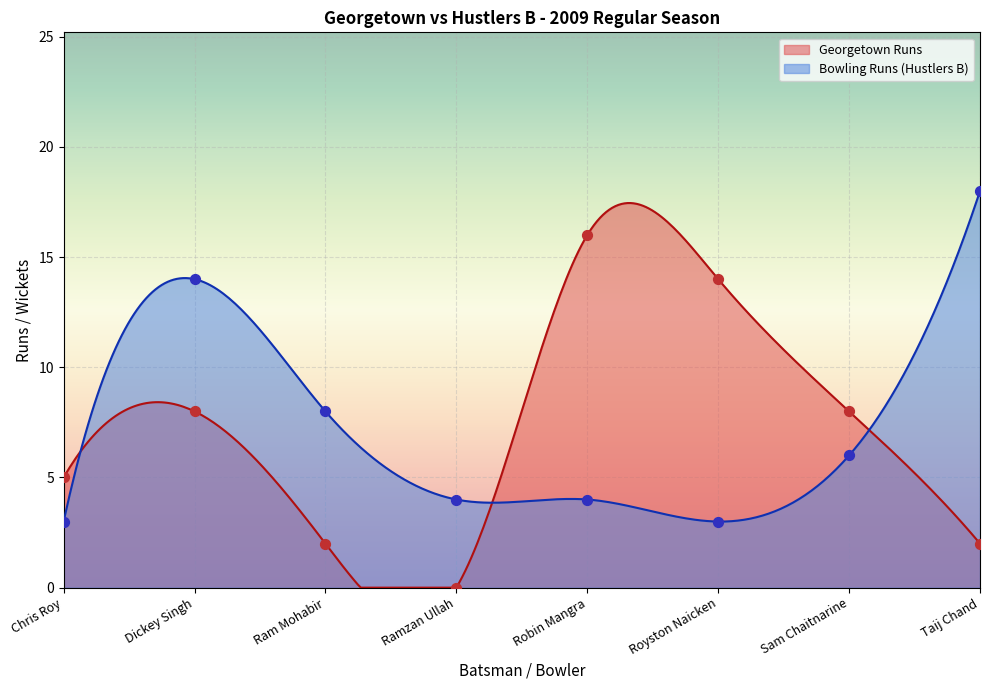

What is the change in value from Sam Chaitnarine to Taij Chand?

-6